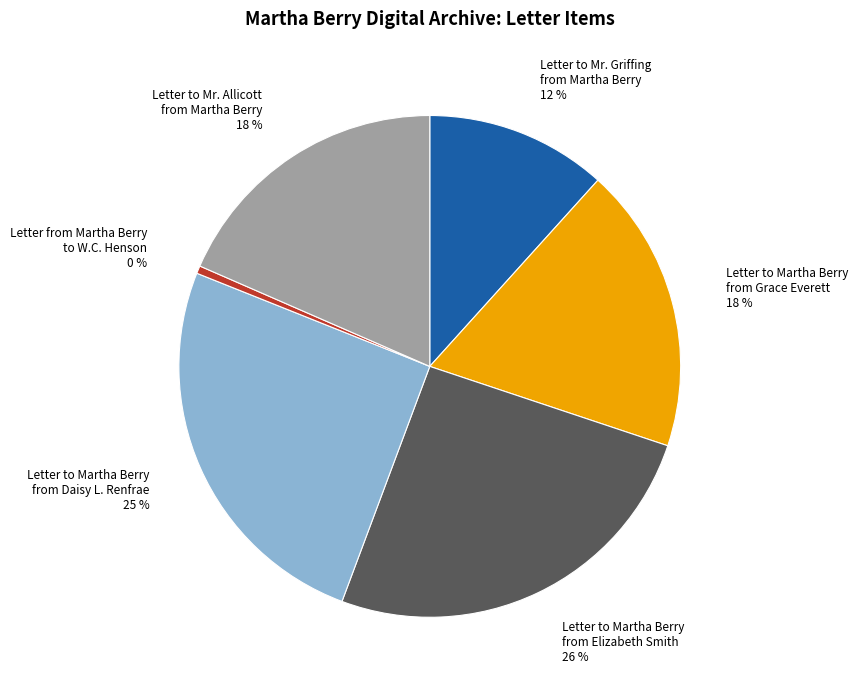

To the nearest percent, what is the average slice percentage?

17%